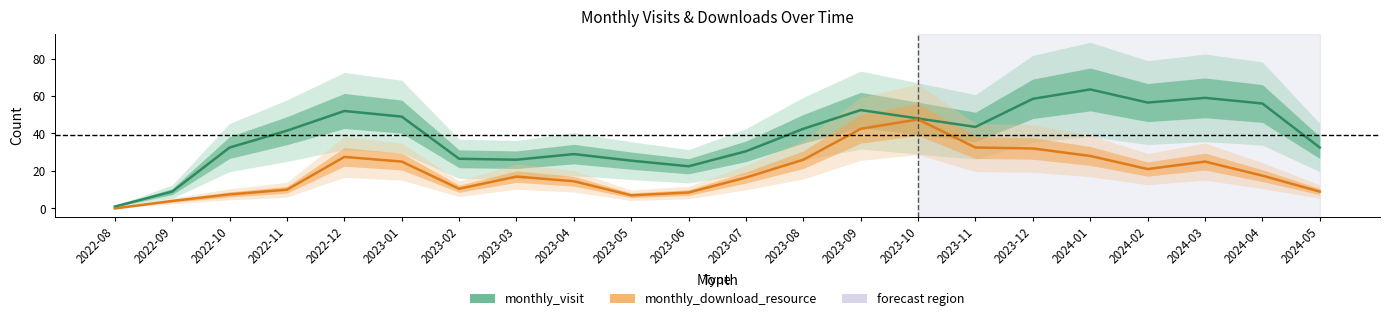

Rank the series by their average value, from highest to lowest.

monthly_visit, monthly_download_resource